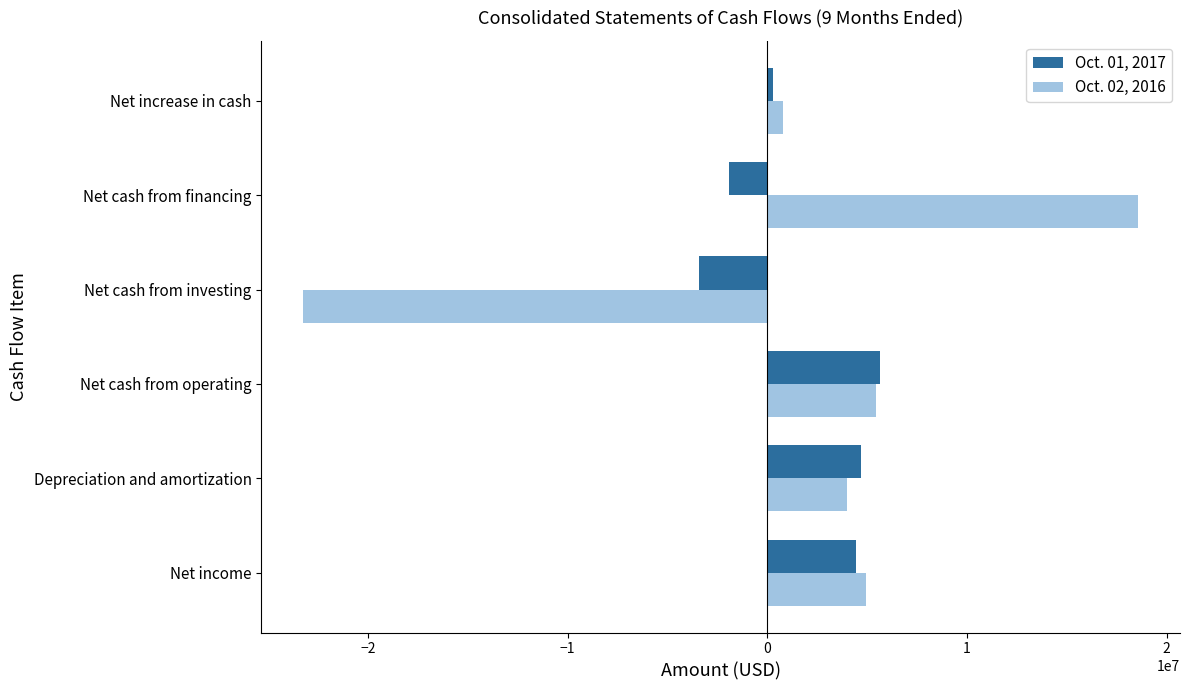

What is the maximum value for Oct. 02, 2016?

18583670